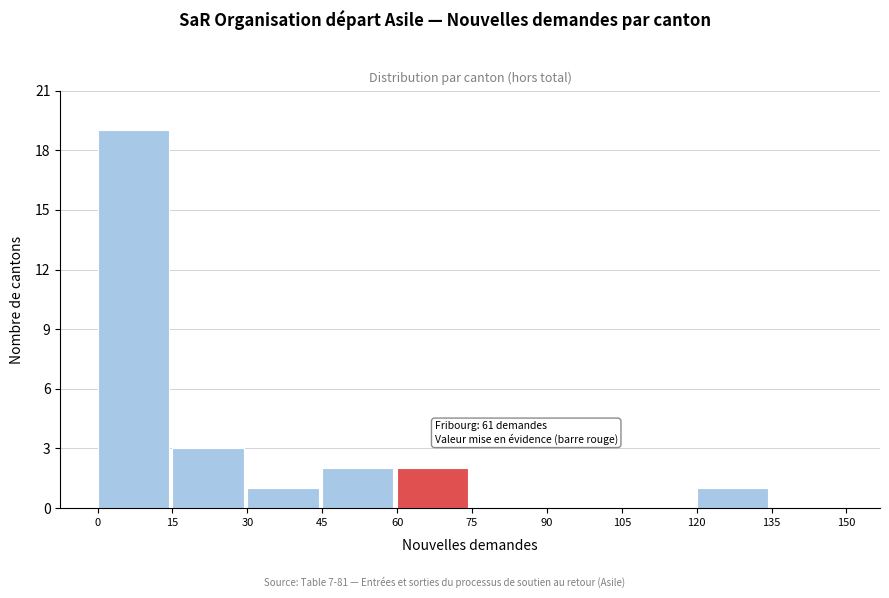

Over which range of the x-axis is the bar tallest?

0 to 15